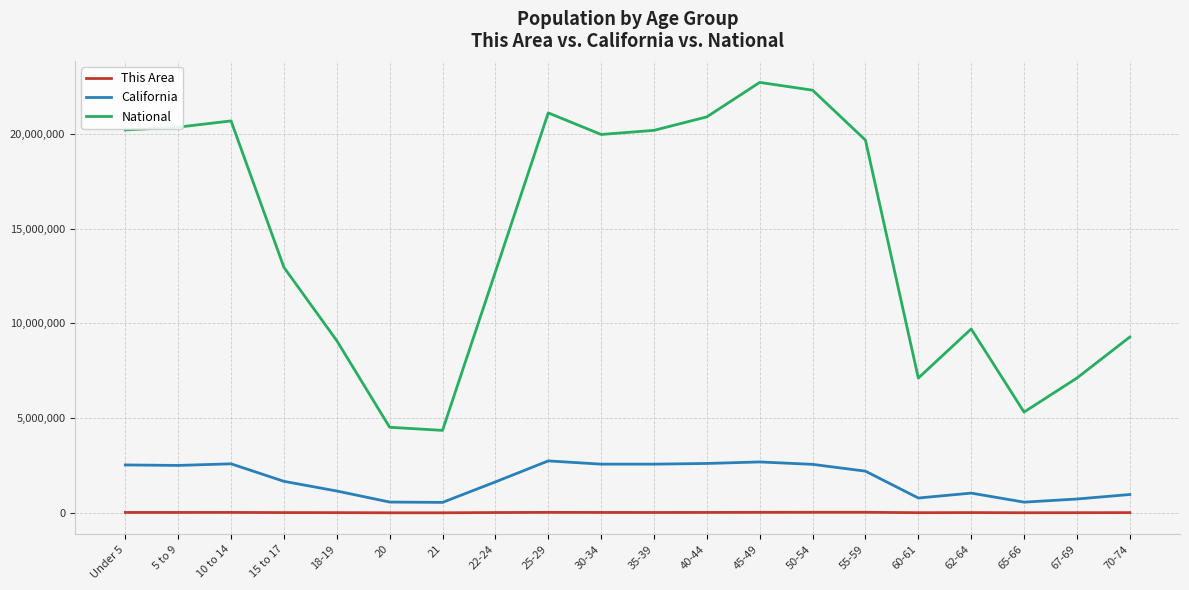

List the series in order of their peak value, lowest first.

This Area, California, National